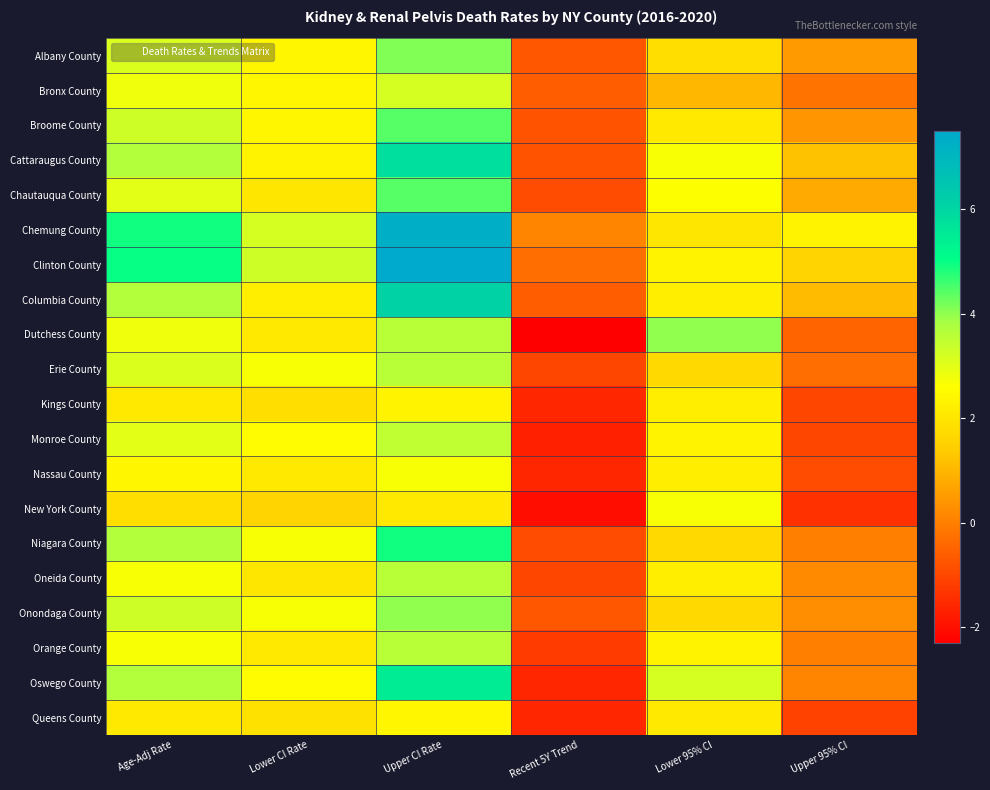

List the series in order of their peak value, highest first.

Clinton County, Chemung County, Columbia County, Cattaraugus County, Oswego County, Niagara County, Broome County, Chautauqua County, Albany County, Dutchess County, Onondaga County, Erie County, Oneida County, Orange County, Monroe County, Bronx County, Nassau County, New York County, Queens County, Kings County